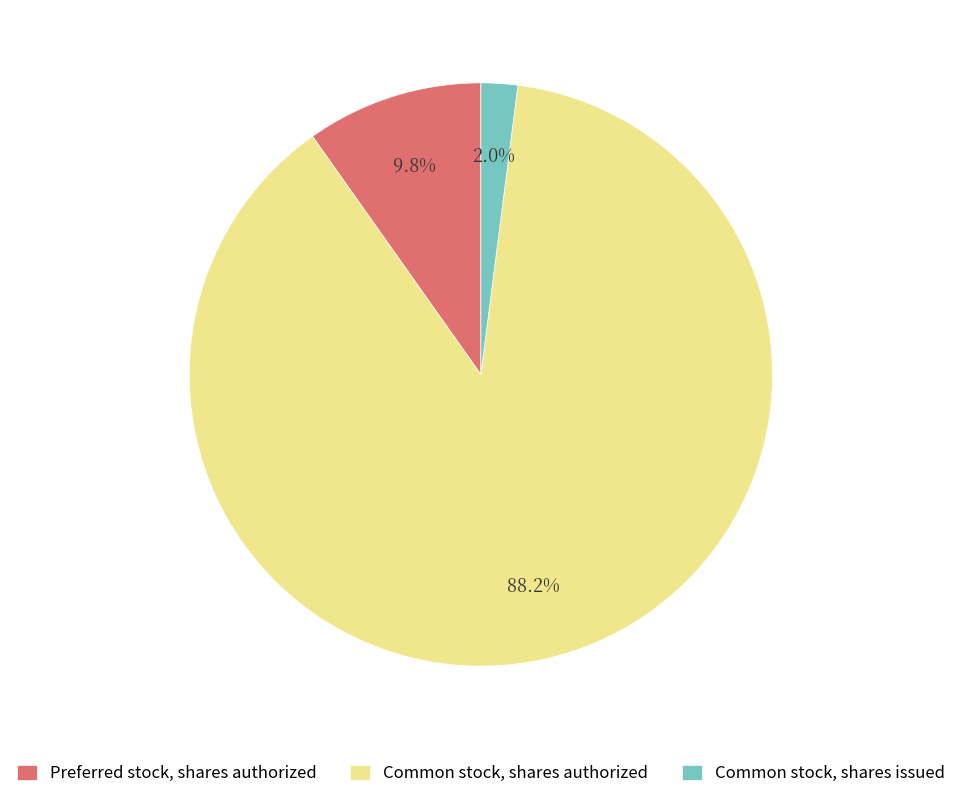

What portion of the pie excludes Common stock, shares issued?

98.0%